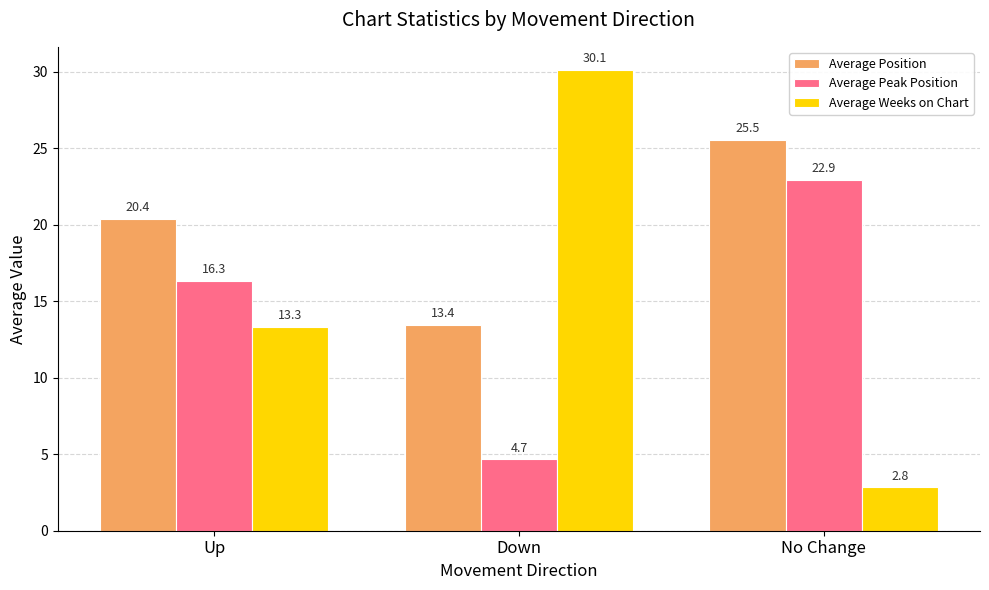

What is the average value of the Average Weeks on Chart series?

15.4